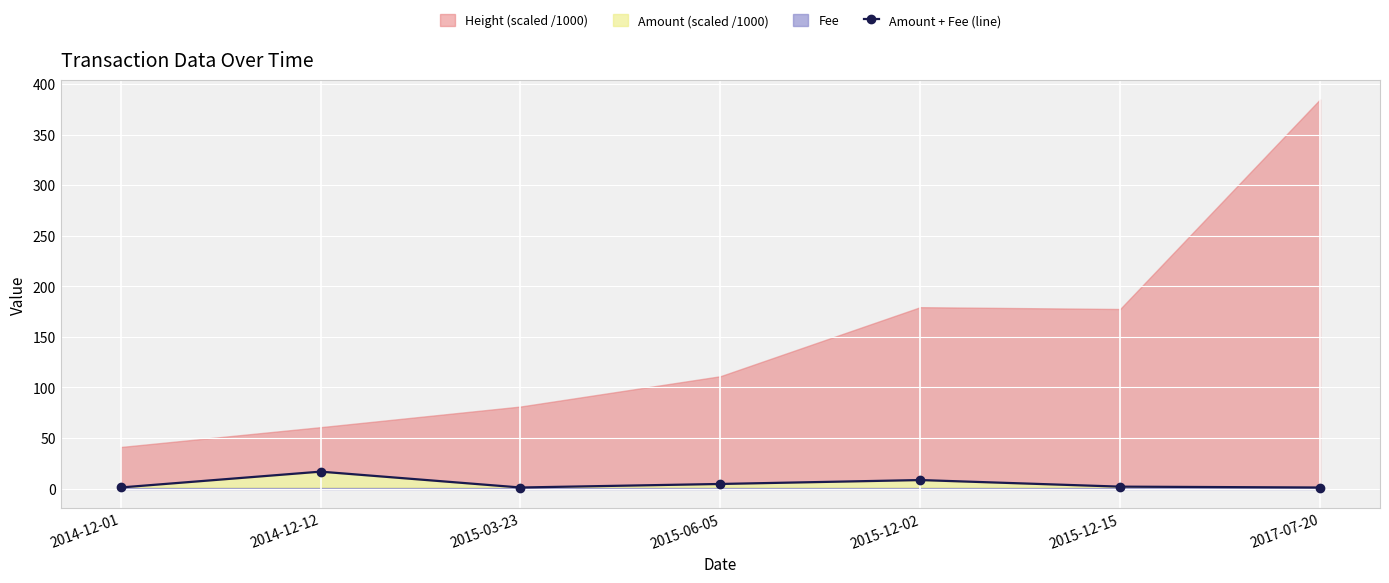

Approximately how many times larger is the value at 2015-03-23 compared to 2014-12-01?

1.0